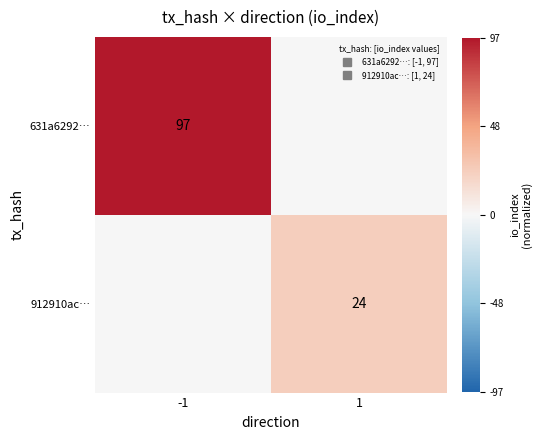

Where is 912910ac… nearest to the value 0?

-1